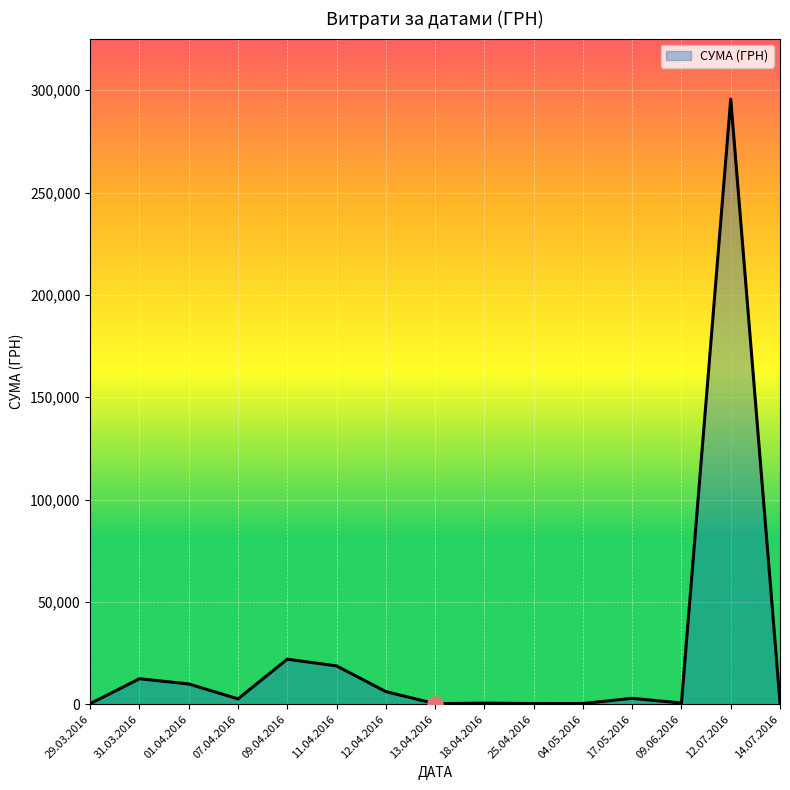

Which has a higher value, 31.03.2016 or 12.07.2016?

12.07.2016